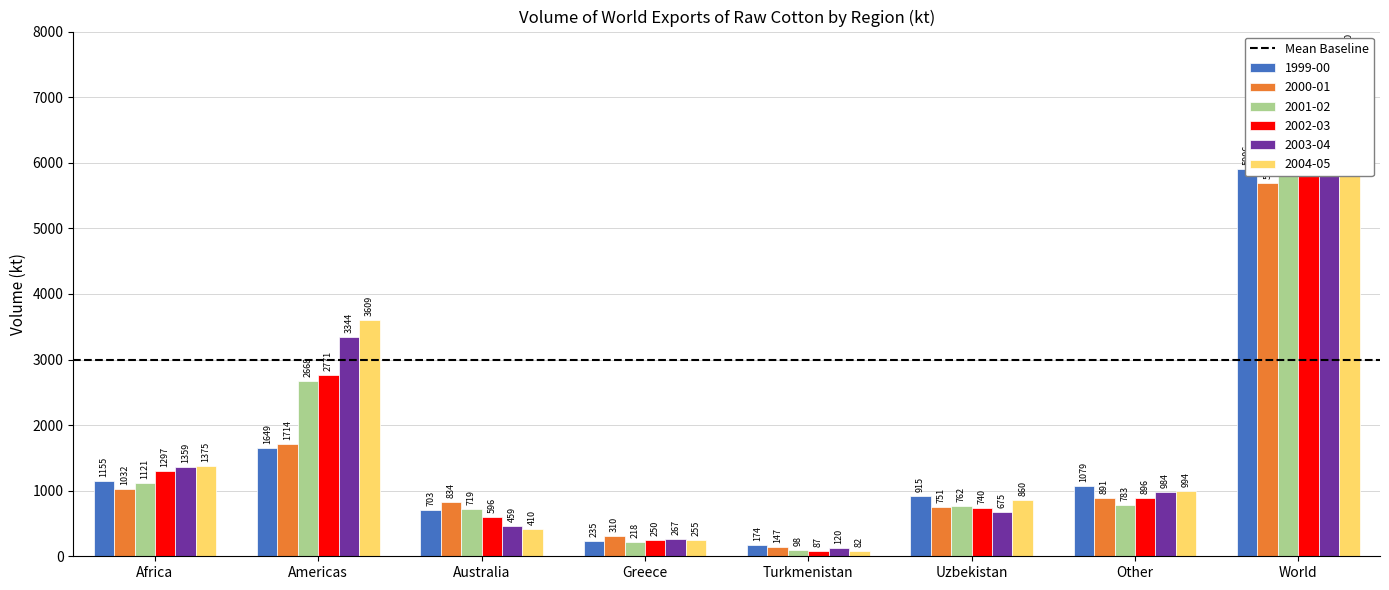

Which series has the largest range (max minus min)?

2004-05